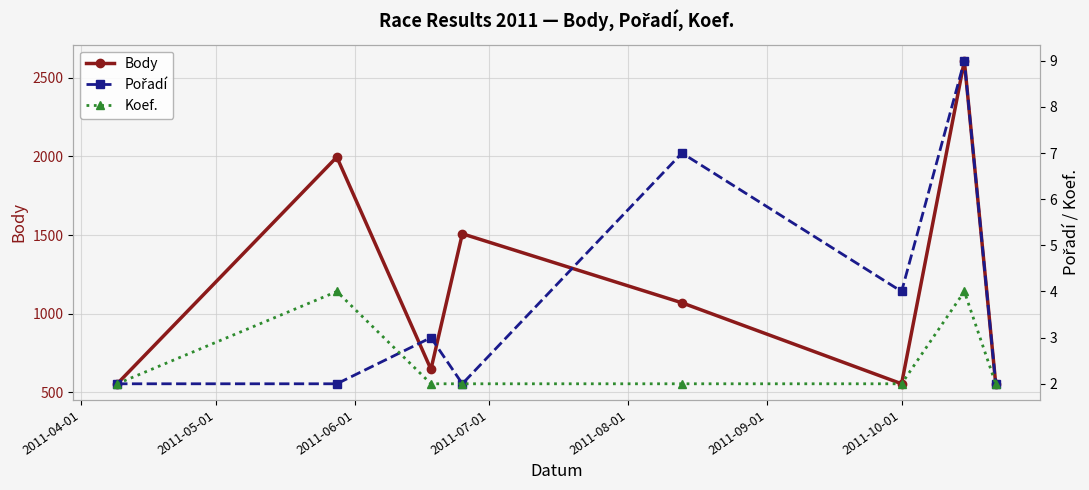

What is the value of the Body point at the 7th from the left?

2608